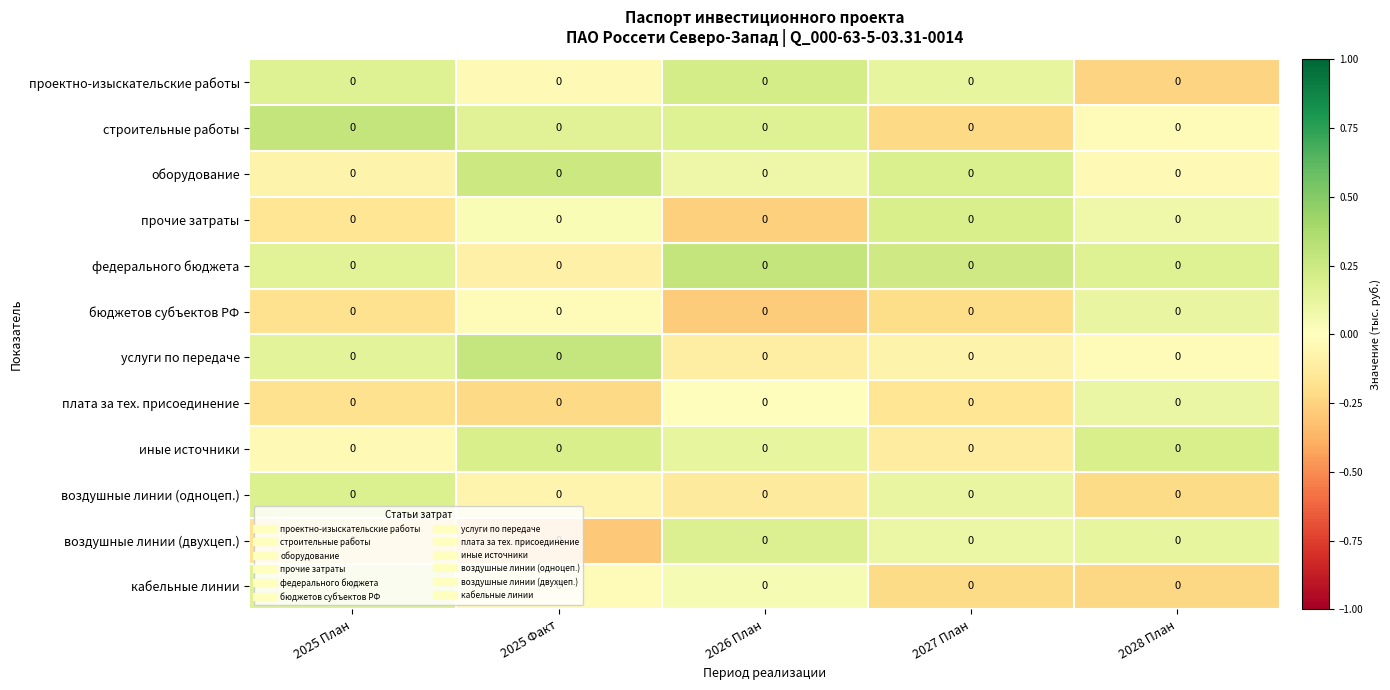

At which category is the sum across all series the highest?

2026 План